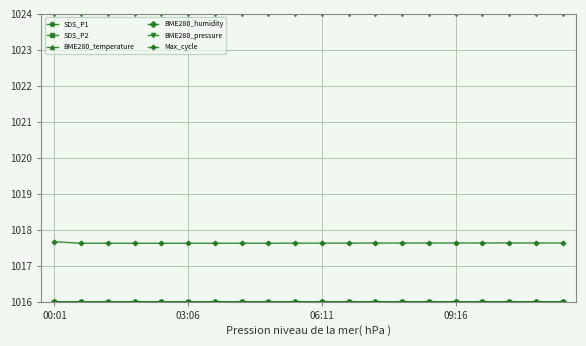

Which series has the widest spread of values?

Max_cycle